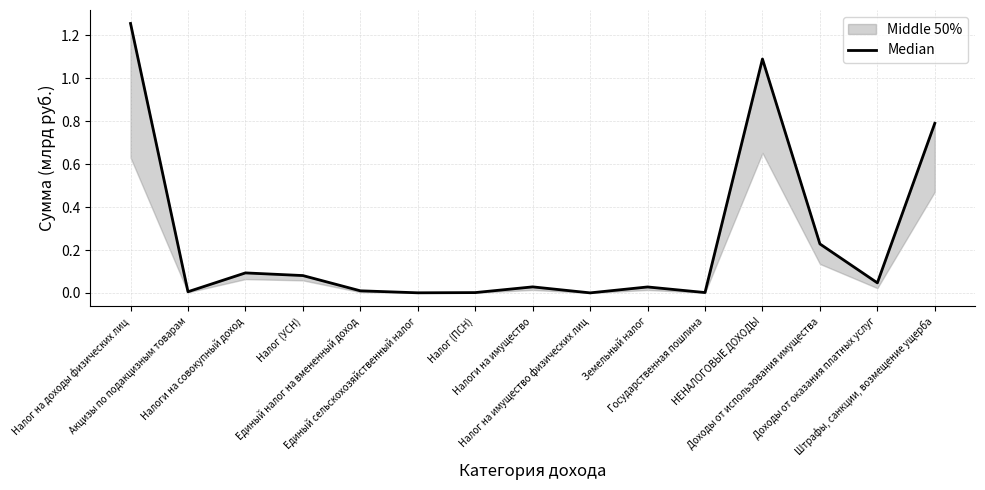

What is the difference between the maximum and minimum values?

1.3